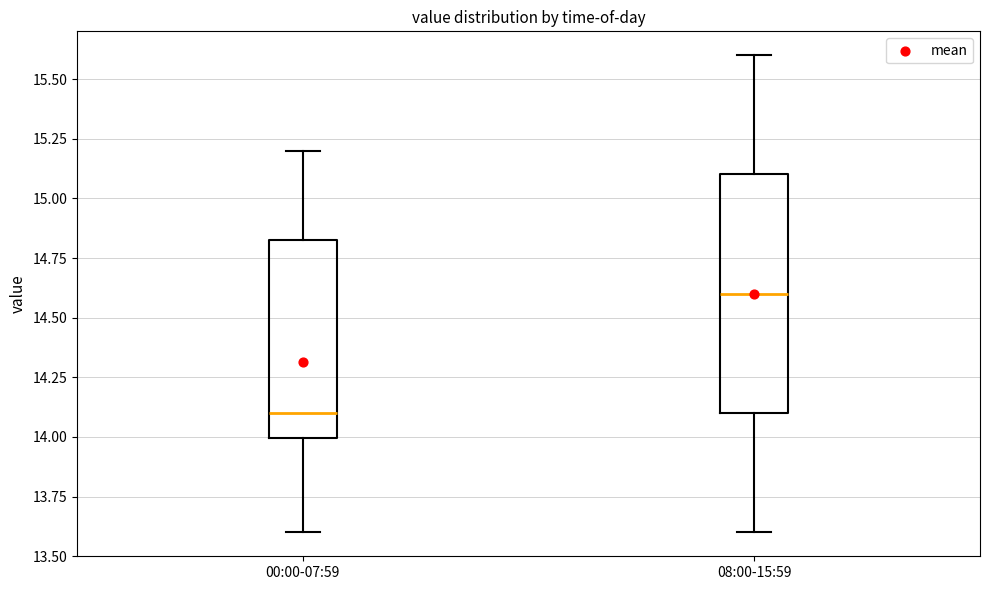

Where does the median line of the box for 08:00-15:59 sit on the y-axis? The values are not printed on the chart, so give them approximately, as read against the axis.

14.60